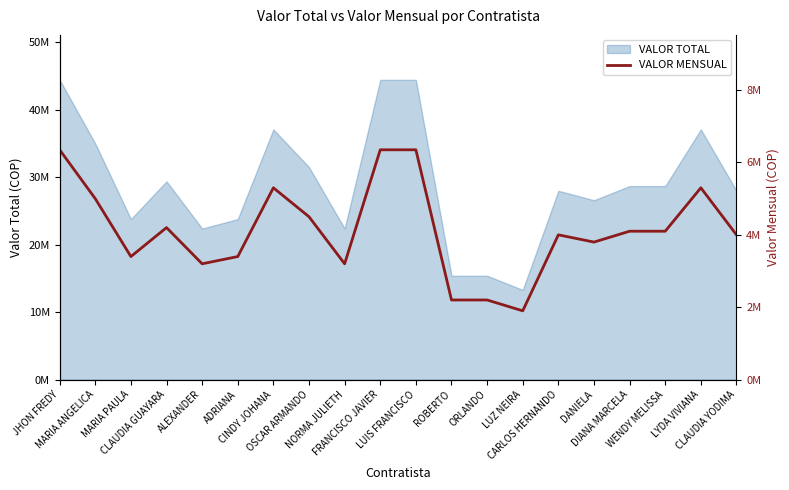

What is the ratio of the value at CLAUDIA GUAYARA to the value at DANIELA?

1.1